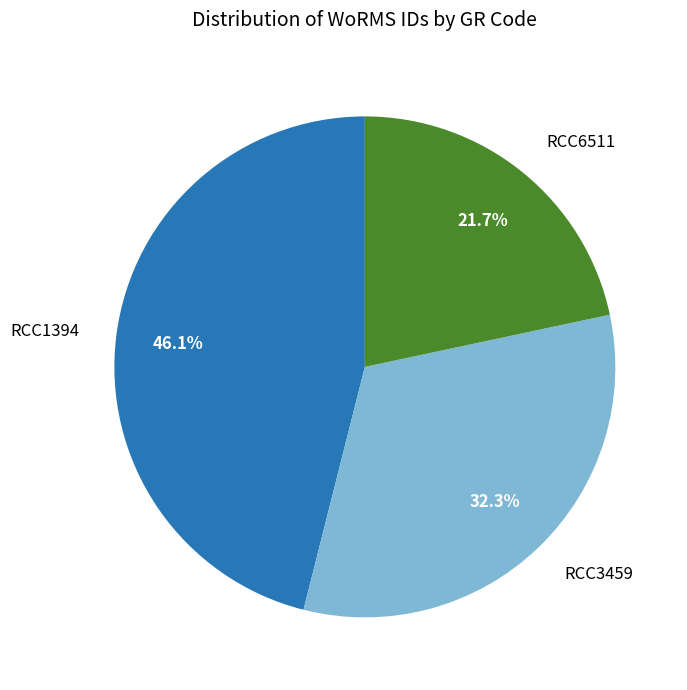

How many segments does this pie chart have?

3